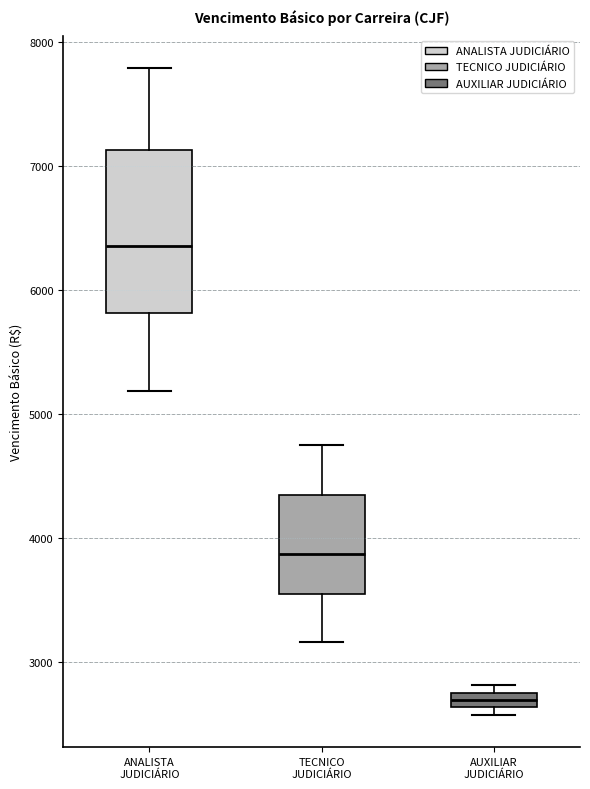

Which box's median line is the highest?

ANALISTA JUDICIÁRIO